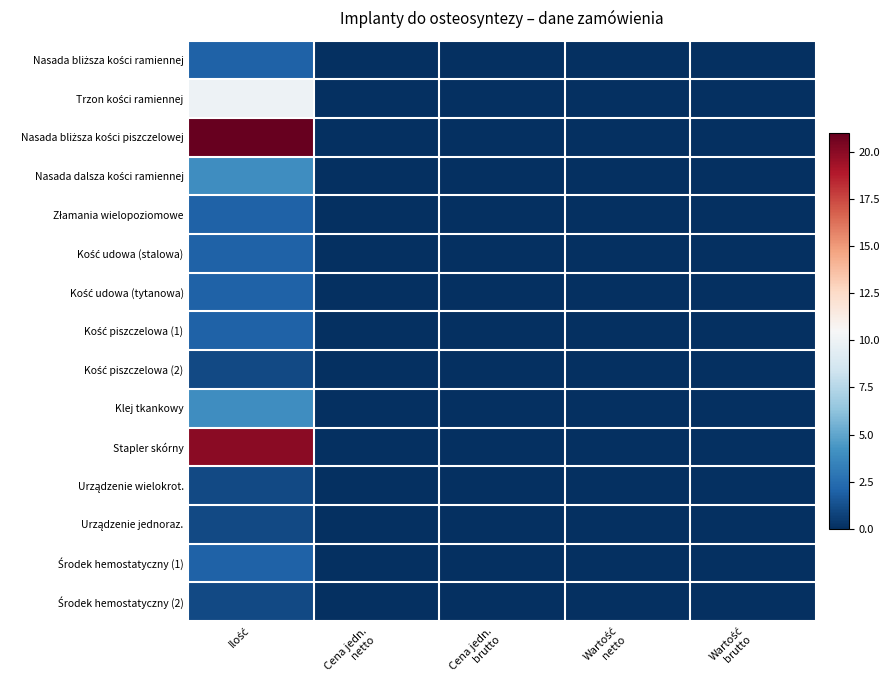

At which category is the sum across all series the highest?

Ilość